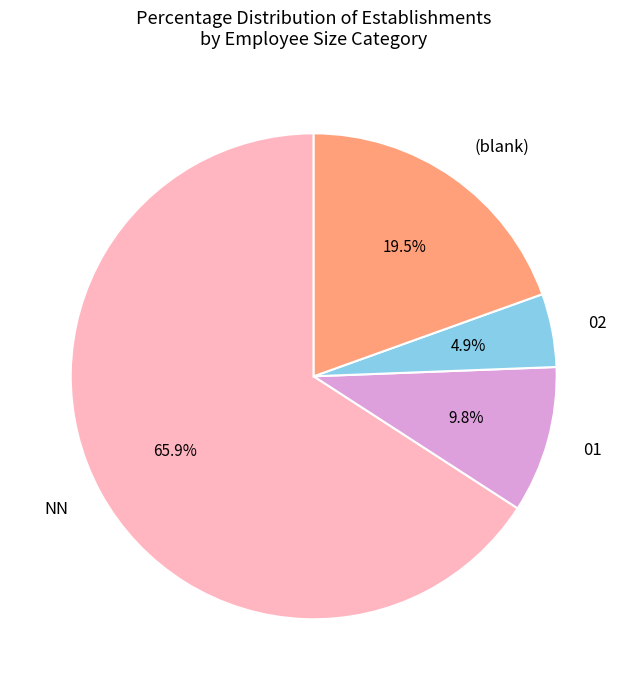

Is the sum of 02 and 01 greater than half?

No